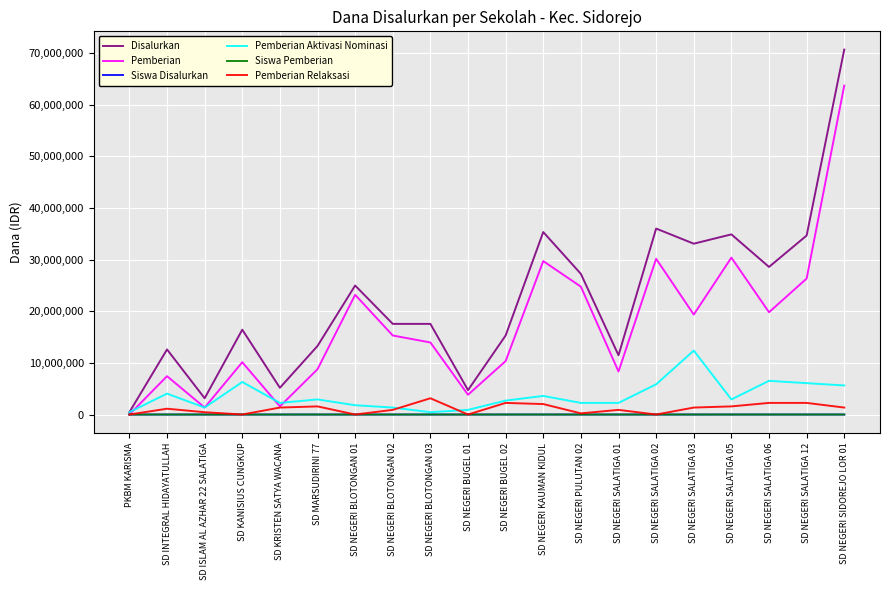

At which category is the sum across all series the highest?

SD NEGERI SIDOREJO LOR 01